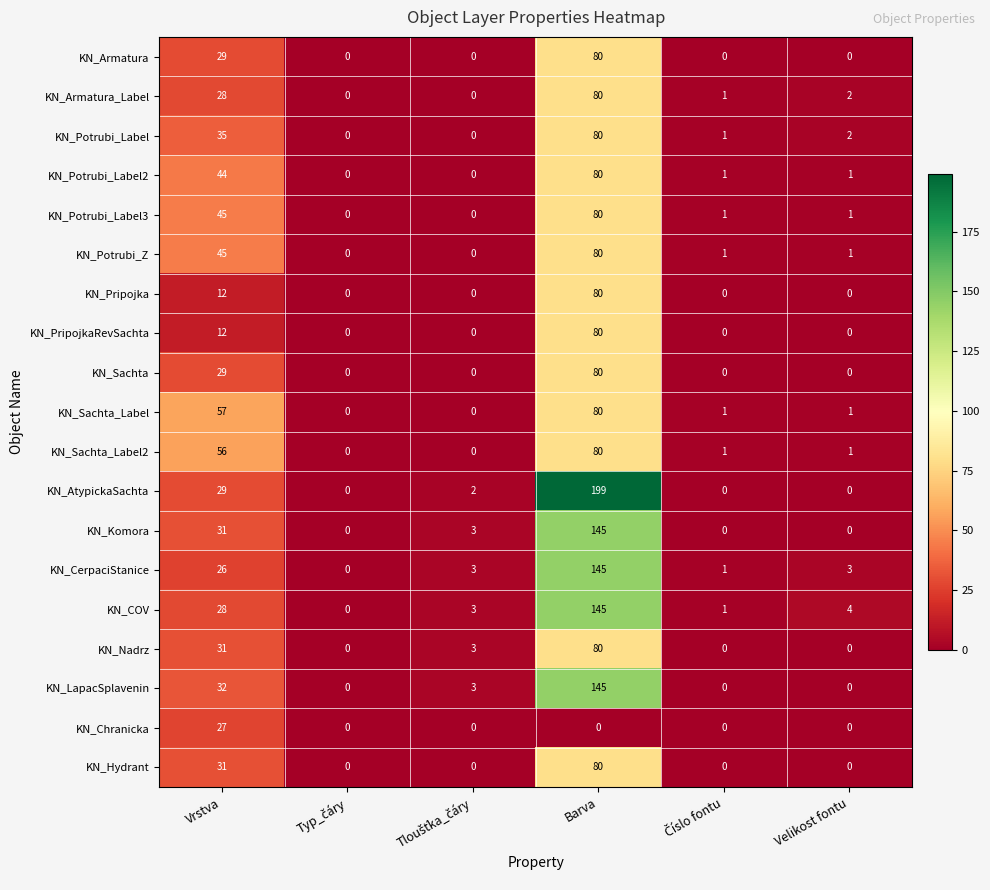

Which series has the largest range (max minus min)?

KN_AtypickaSachta